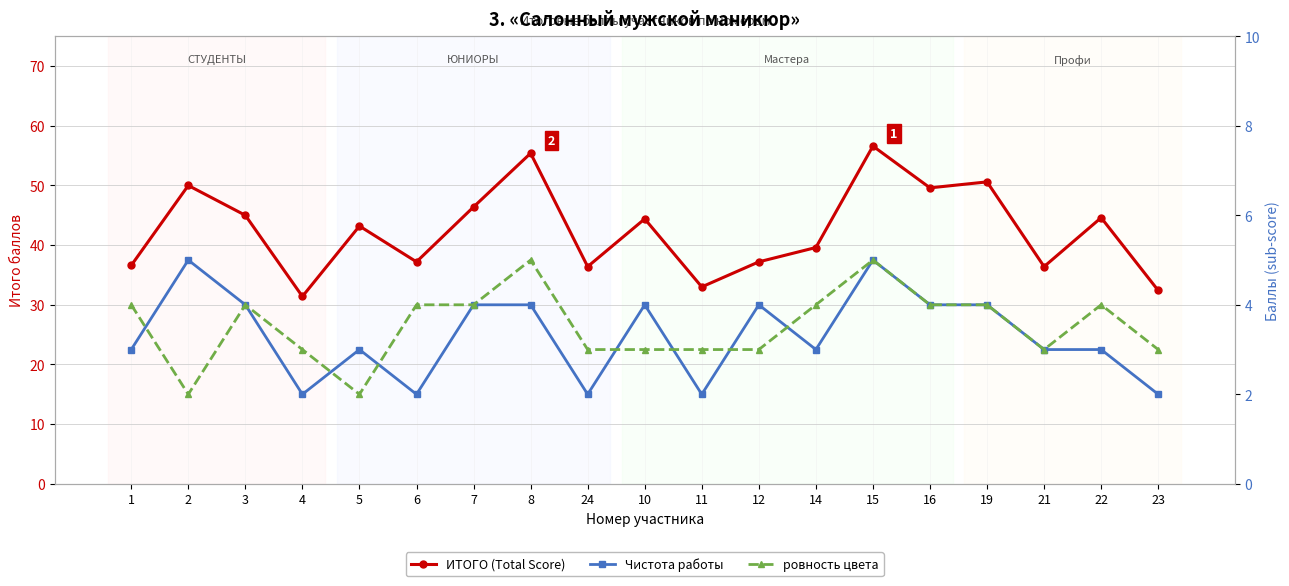

The value of ИТОГО (Total Score) at 14 is 20.4. True or false?

False